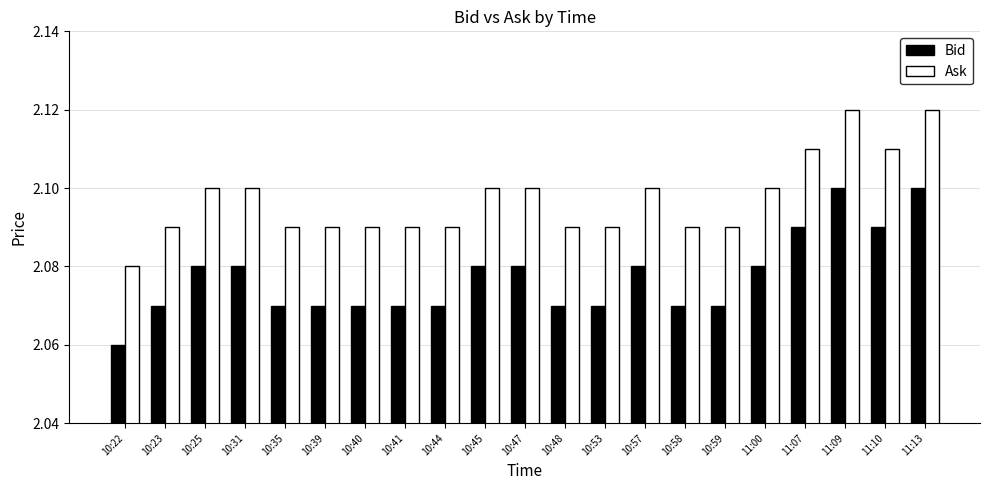

What are all the series names shown in the legend?

Bid, Ask